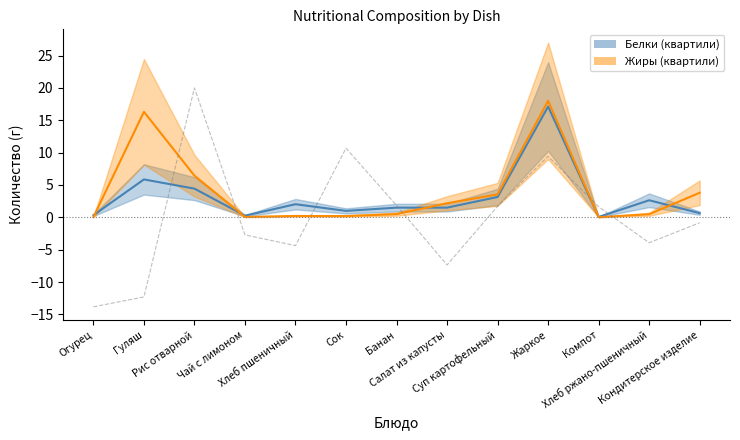

What is the value of the Белки point at the 13th from the left?

0.7